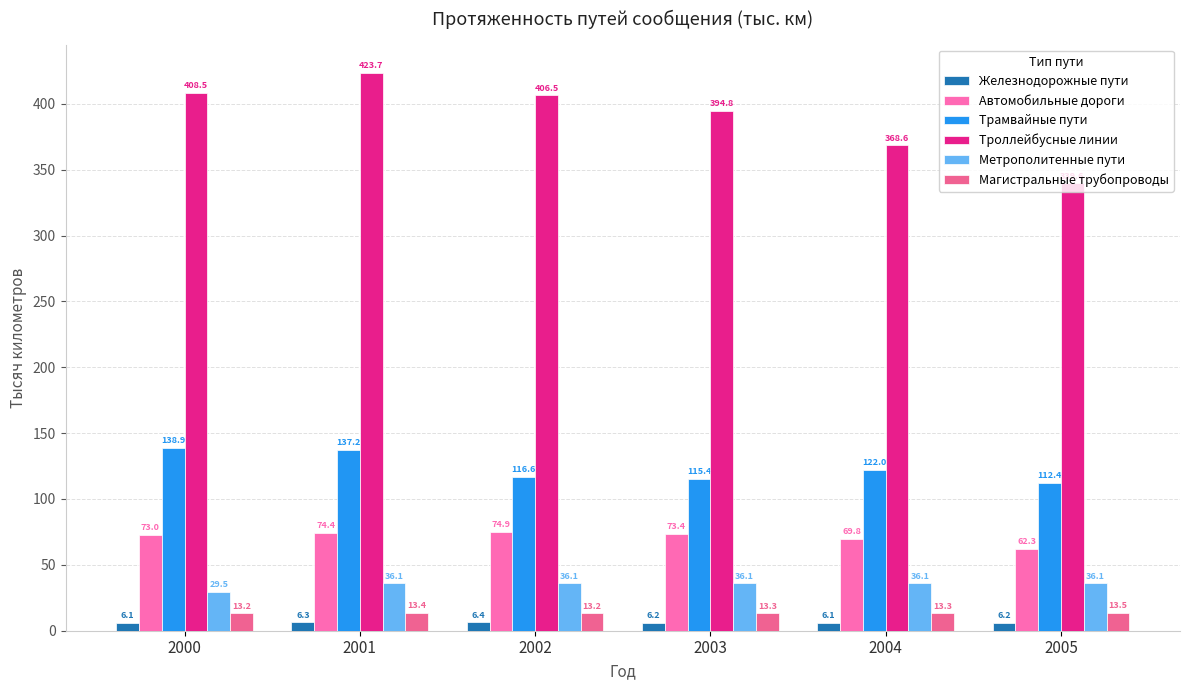

Is the value of Метрополитенные пути at 2005 greater than the value of Магистральные трубопроводы at 2002?

Yes